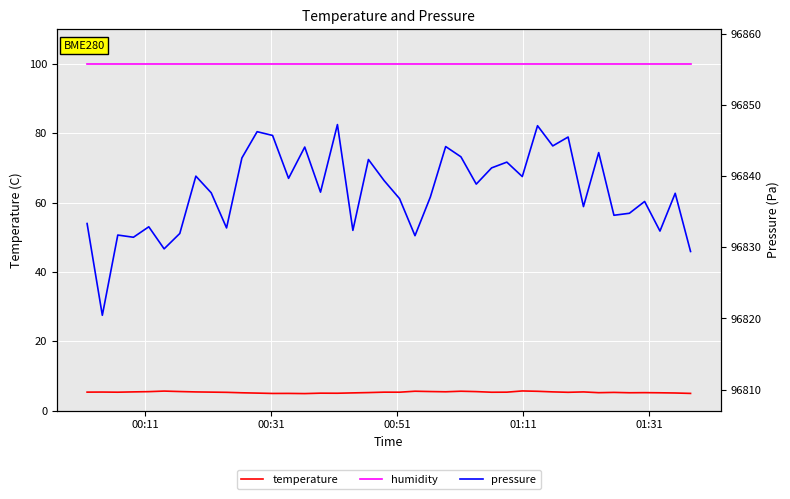

How many interior local valleys does the temperature series have?

10